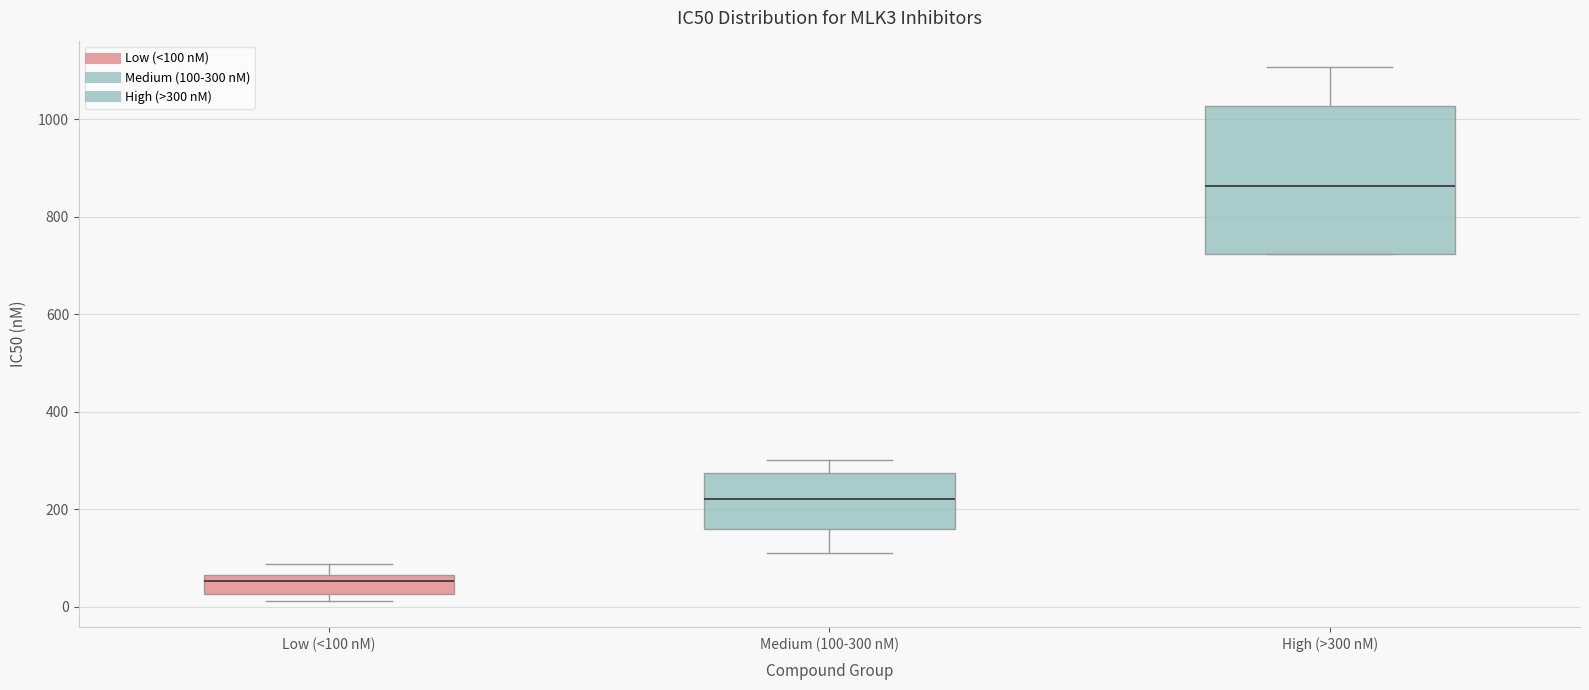

Reading left to right, transcribe this box plot: for each box, give where its median line is, the range the box spans, and where its two whiskers end, as read against the y-axis. The values are not printed on the chart, so give them approximately, as read against the axis.

Low (<100 nM): median 60 (just below the box's upper edge), box 20 to 60, whiskers 20 (just below the box's lower edge) to 80
Medium (100-300 nM): median 220, box 160 to 280, whiskers 120 to 300
High (>300 nM): median 860, box 720 to 1020, whiskers 720 to 1100